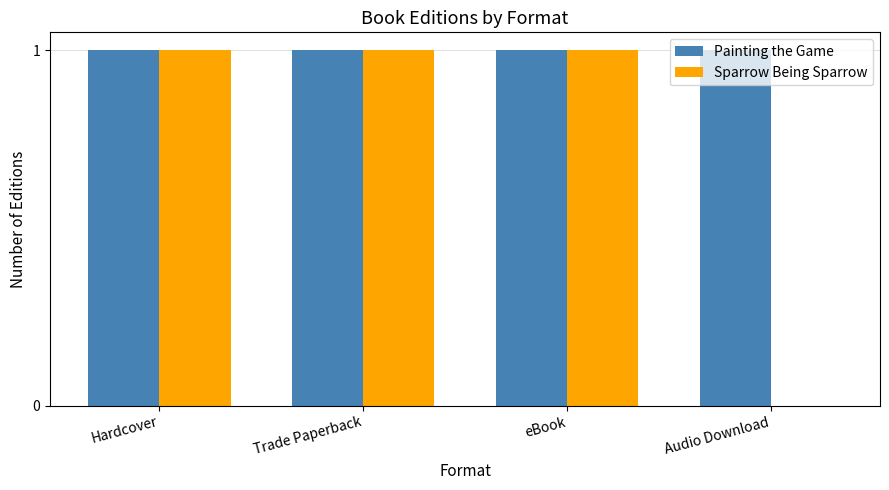

Which series has the widest spread of values?

Sparrow Being Sparrow